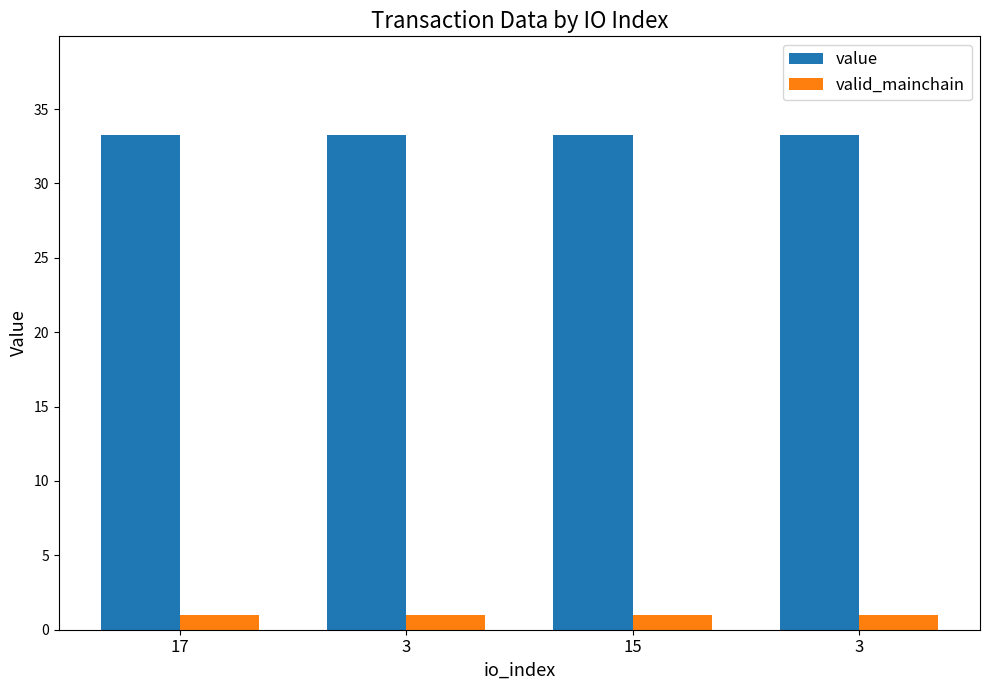

How many categories are shown in the chart?

4